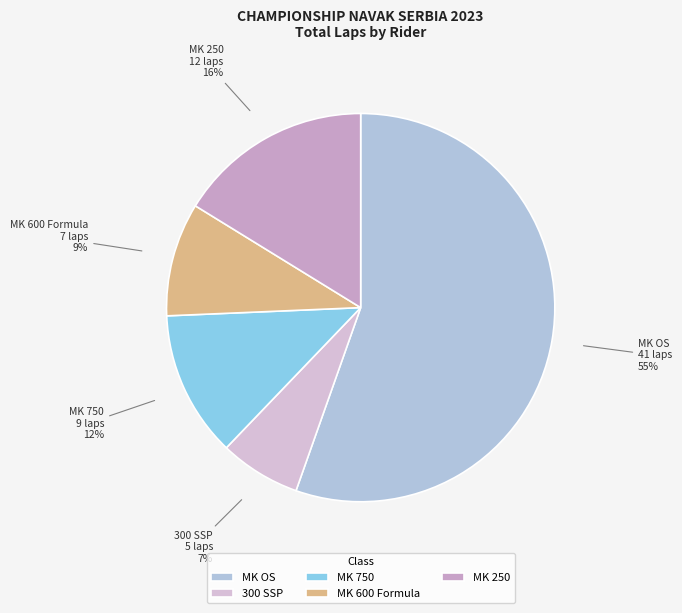

The MK OS slice represents 55% of the pie. True or false?

True